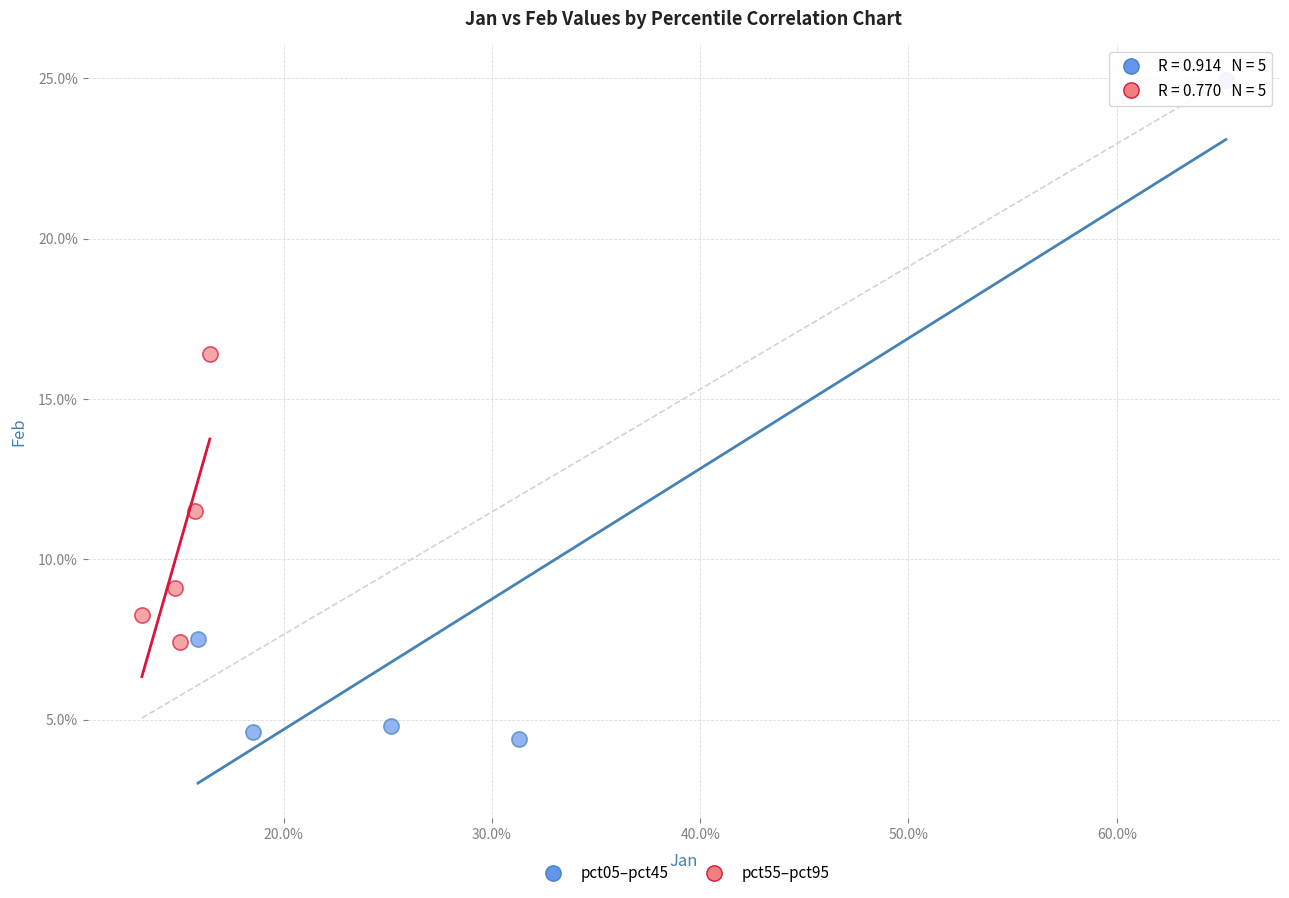

What are all the series names shown in the legend?

pct05–pct45, pct55–pct95